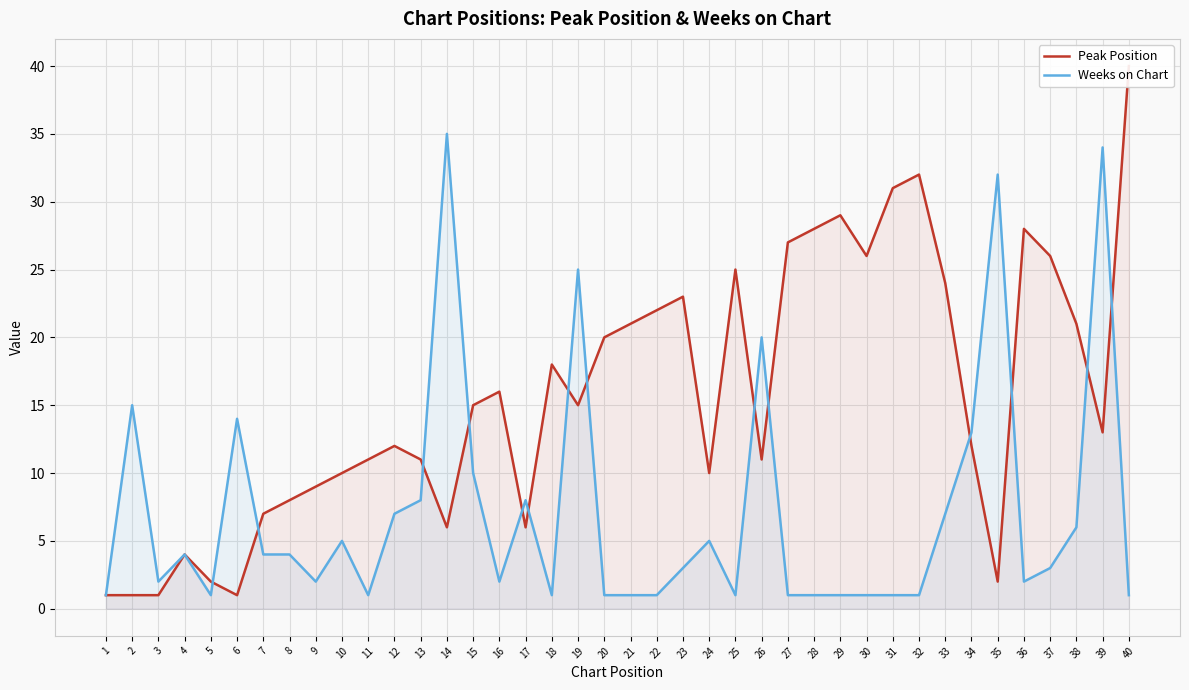

What are all the series names shown in the legend?

Peak Position, Weeks on Chart